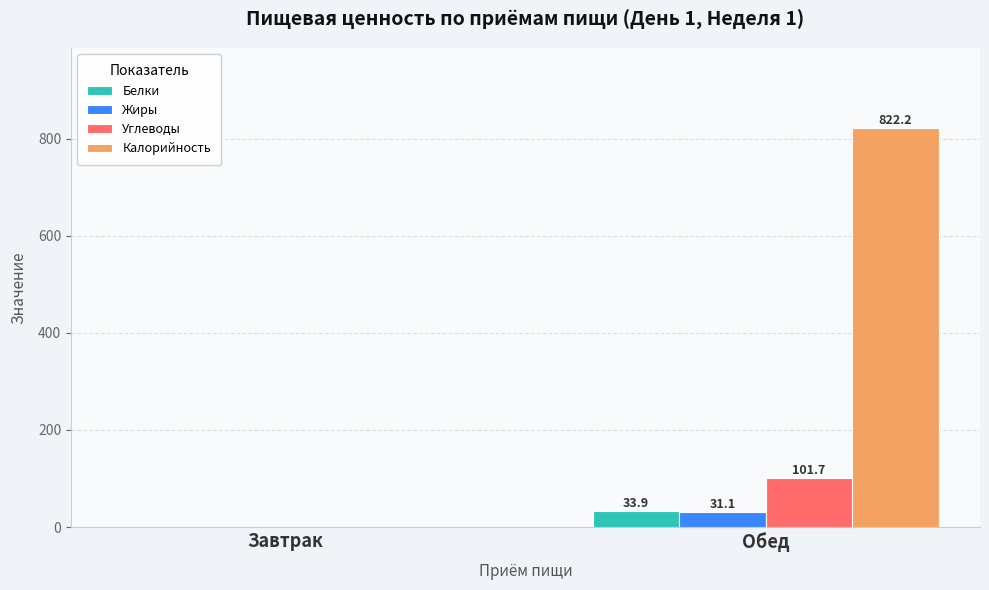

How many distinct data groups are displayed?

4